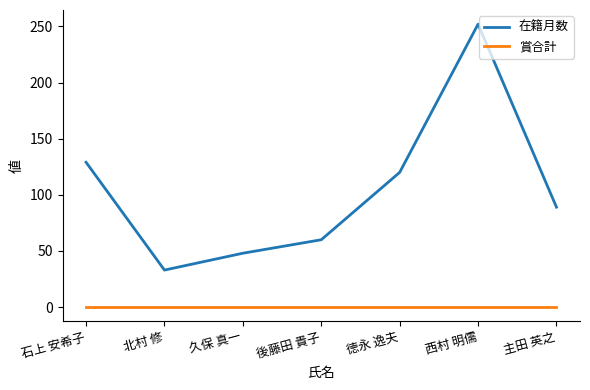

Which series has the largest total across all categories?

在籍月数